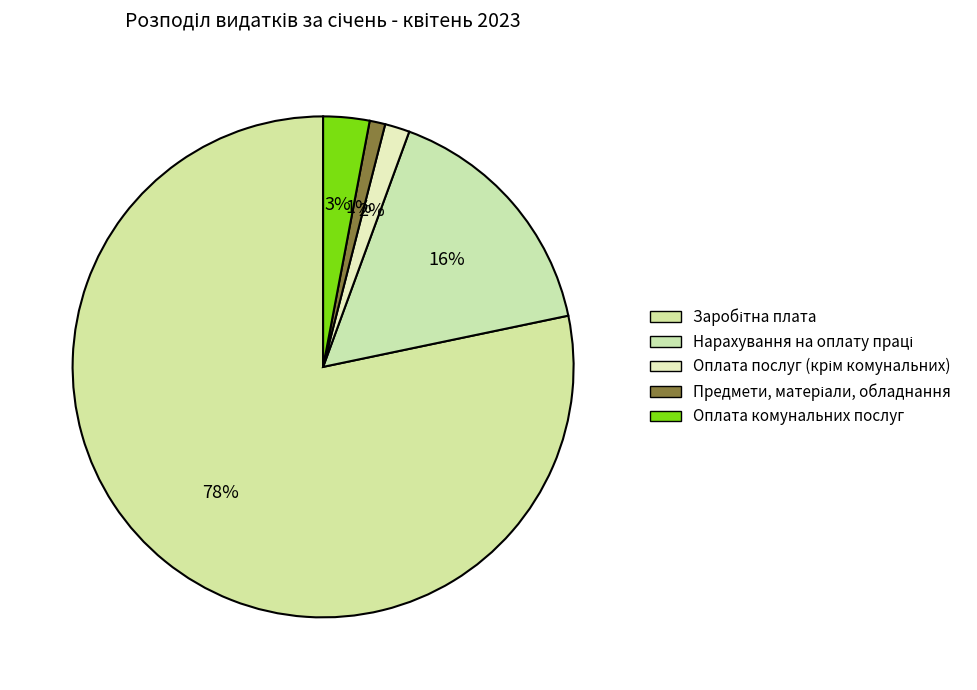

Rank the categories by value from lowest to highest.

Предмети, матеріали, обладнання, Оплата послуг (крім комунальних), Оплата комунальних послуг, Нарахування на оплату праці, Заробітна плата